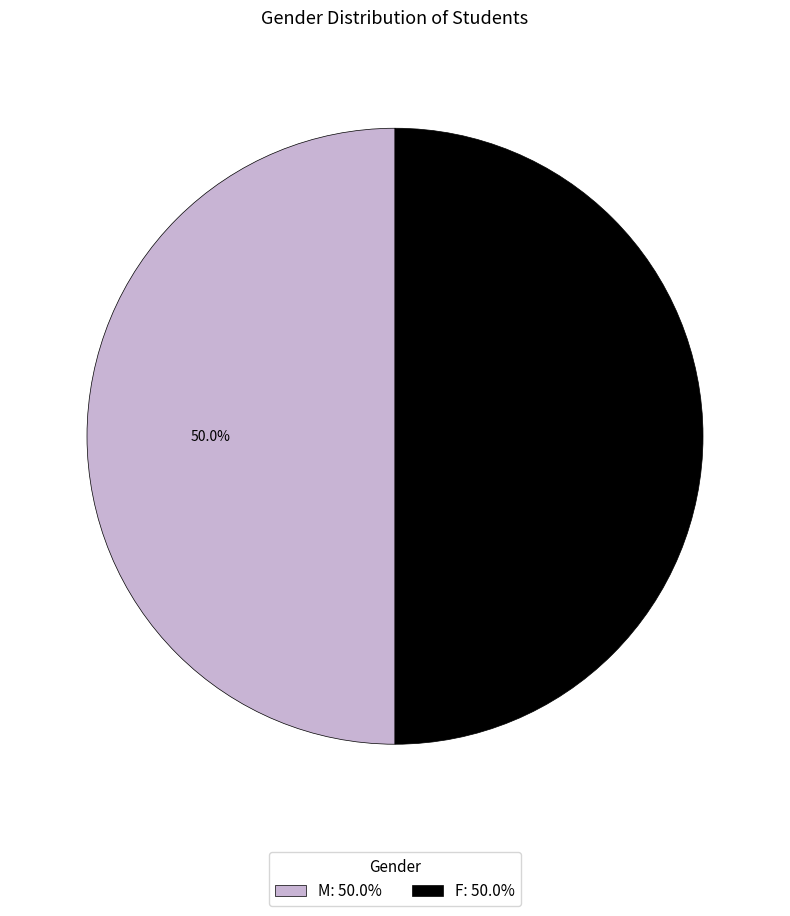

How much of the chart is everything except M: 50.0%?

50.0%